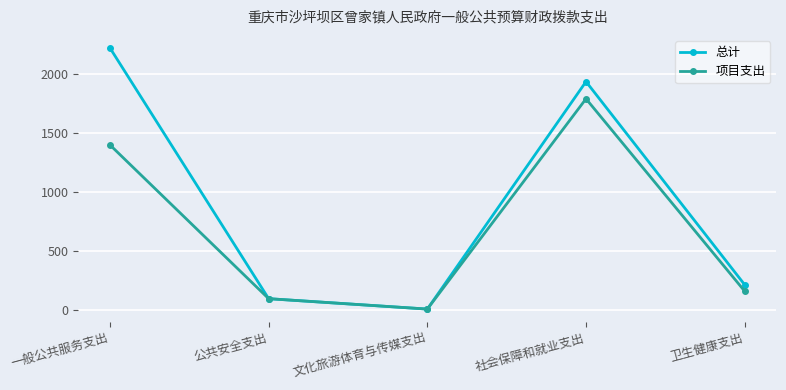

Reading left to right, list all the values displayed in this chart.

总计: 2222.6	100.0	12.0	1937.5	217.7
项目支出: 1401.7	100.0	12.0	1792.1	163.2